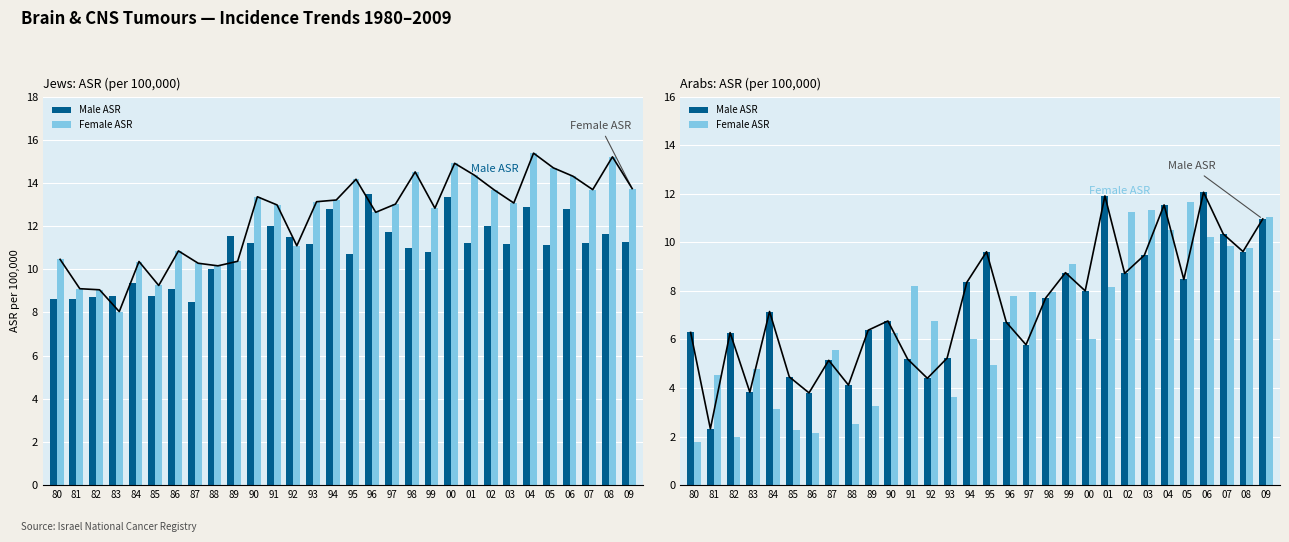

Which series has the largest total across all categories?

Male ASR